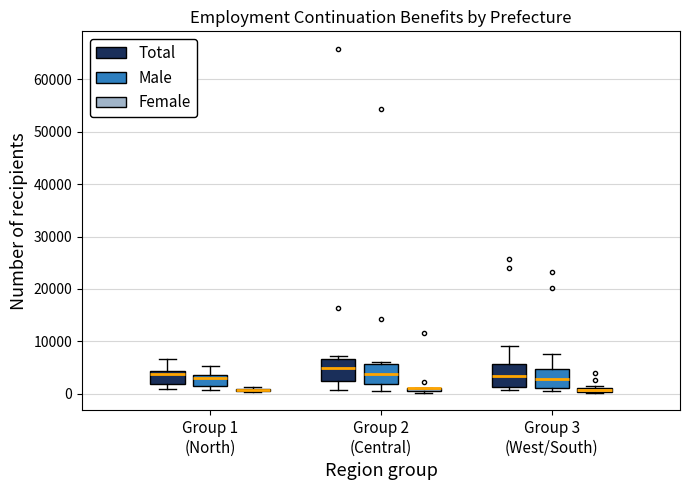

Where does the median line of the box for Group 2 (Central) (Total) sit on the y-axis? The values are not printed on the chart, so give them approximately, as read against the axis.

5000